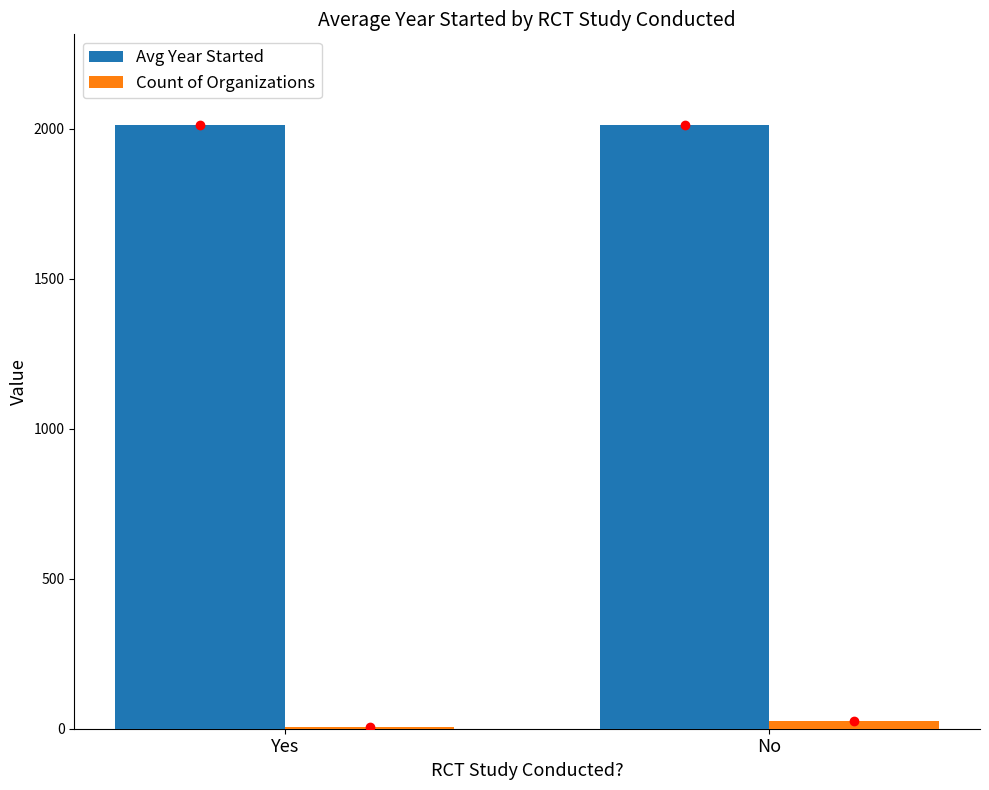

Is the value of Count of Organizations at Yes greater than the value of Avg Year Started at Yes?

No